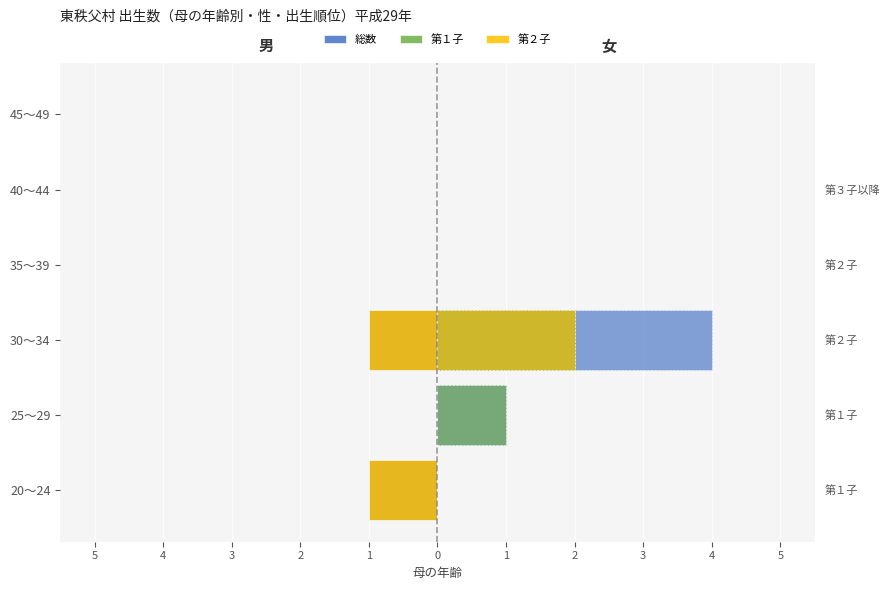

What is the maximum value for 第１子（女）?

2.0